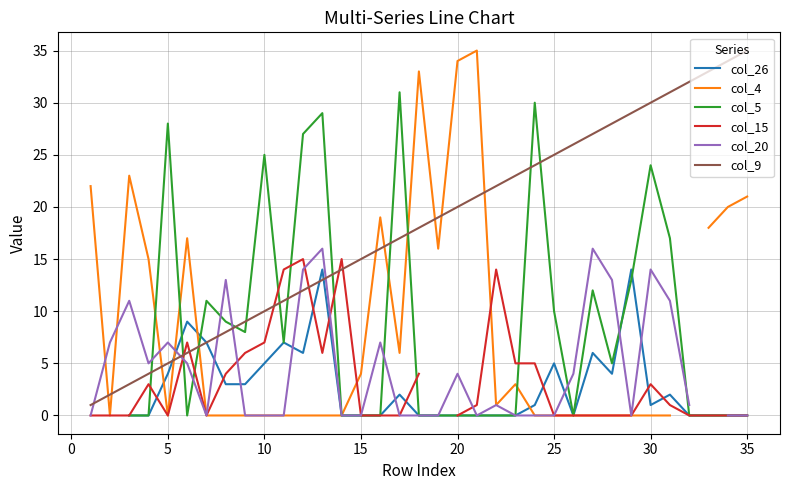

What is the greatest value displayed?

35.0